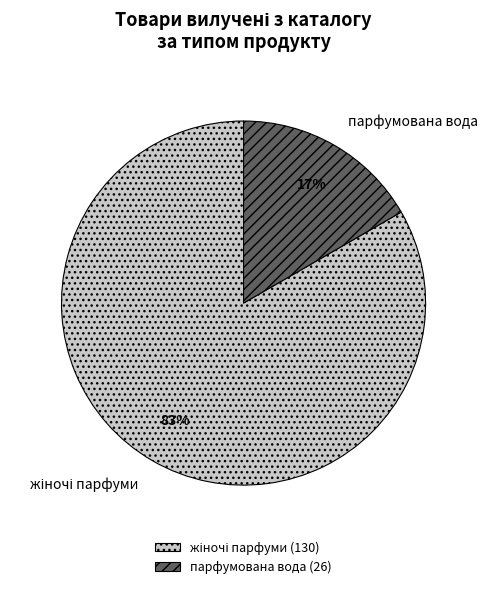

To the nearest percent, what percentage of the pie is парфумована вода?

17%